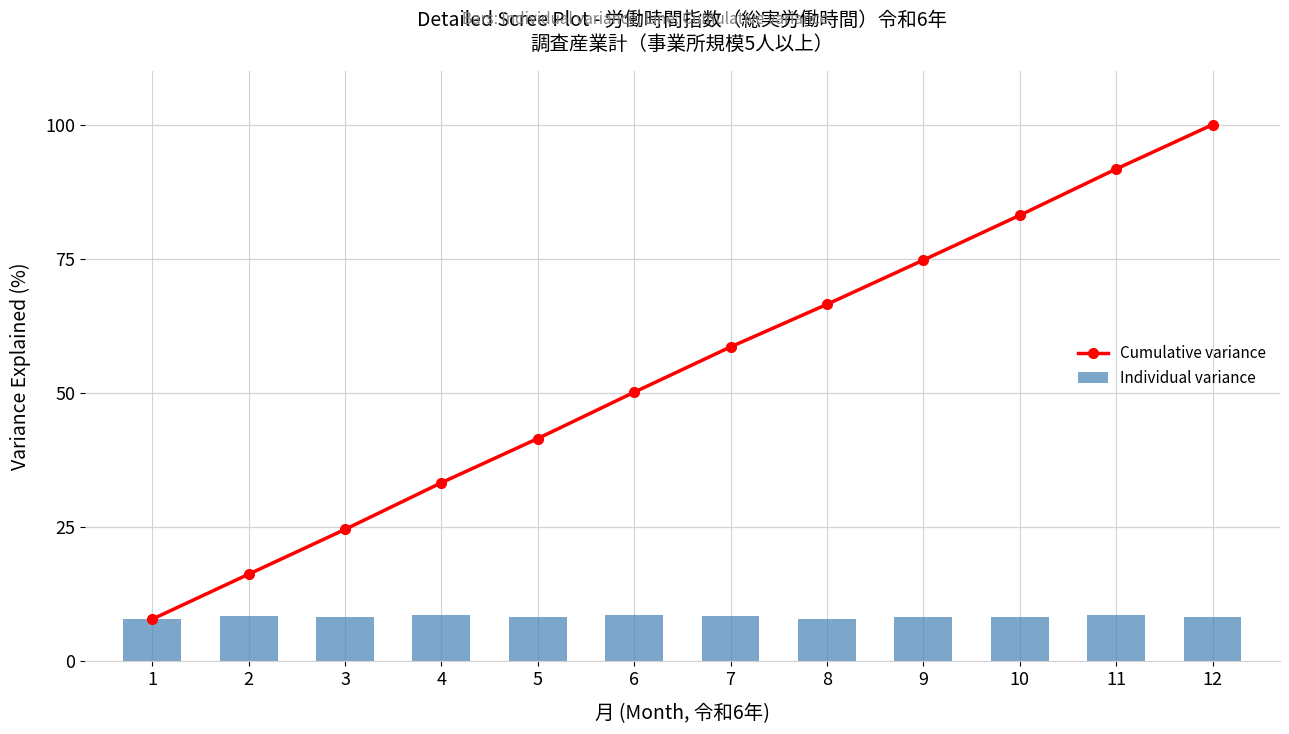

At which label does Cumulative variance reach its peak?

12